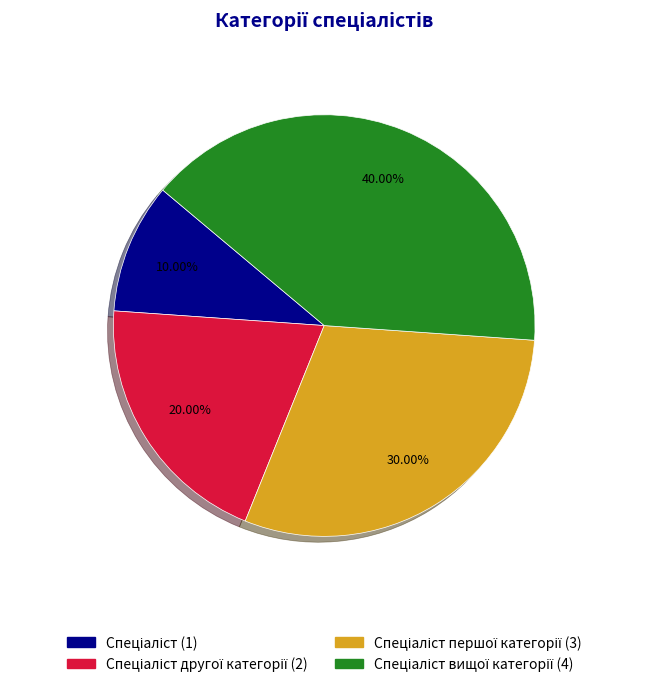

Is there a majority slice in this chart?

No